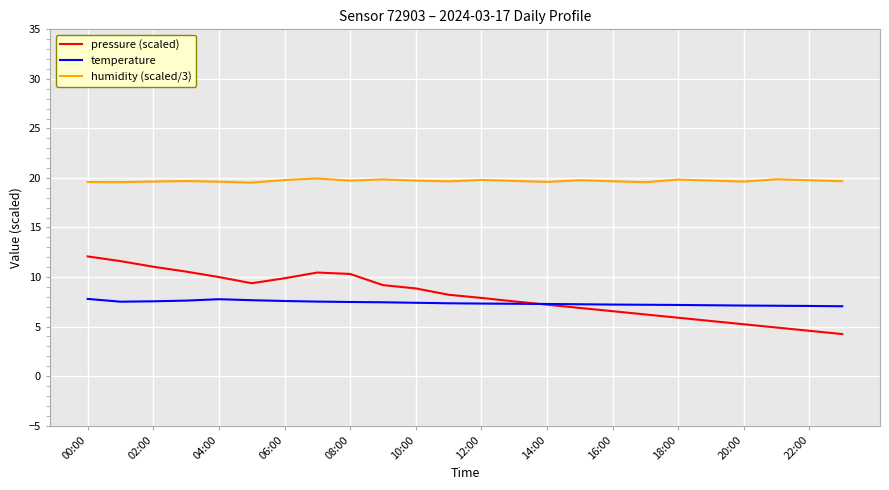

True or false: temperature and humidity (scaled/3) intersect in this chart.

False